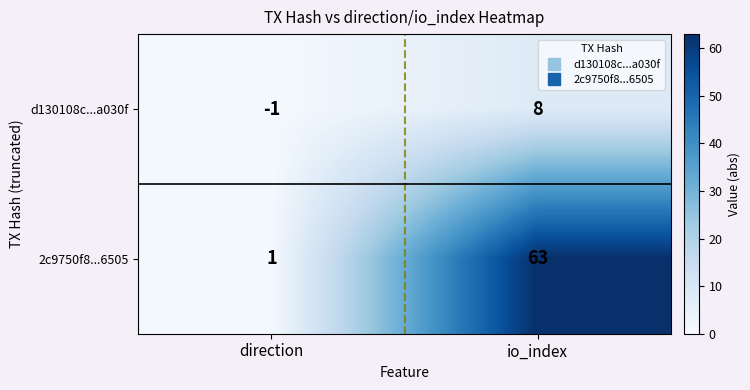

Between direction and io_index, which series saw the biggest shift?

2c9750f8...6505